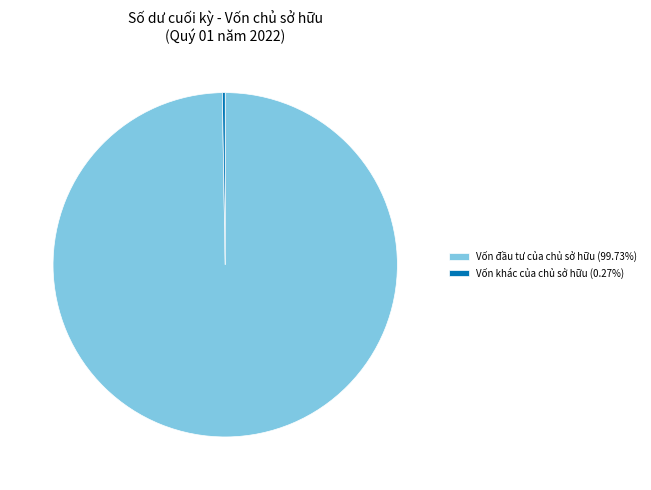

Does any single category account for the majority?

Yes